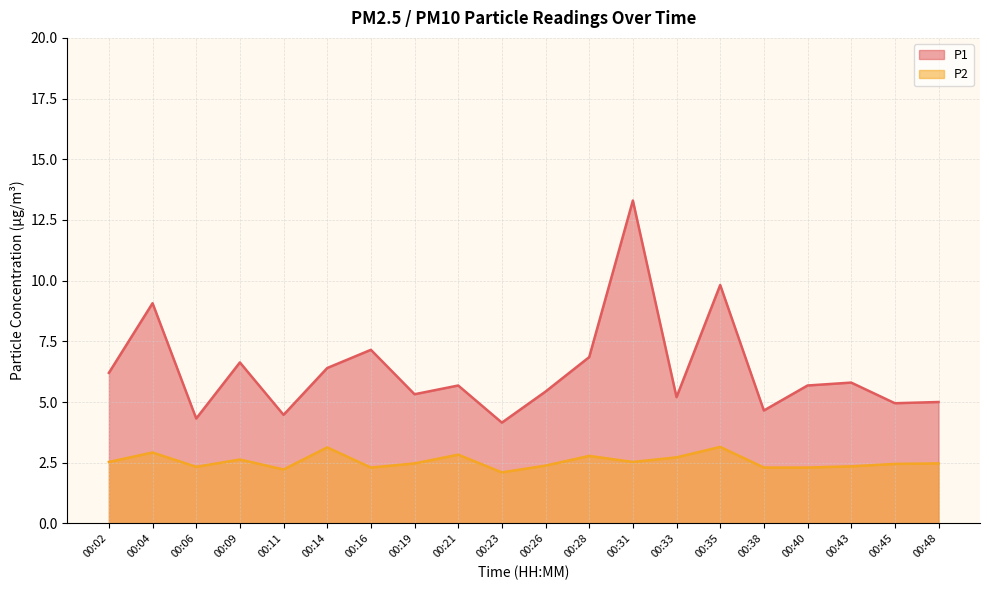

At which category does P1 reach its first local peak?

00:04